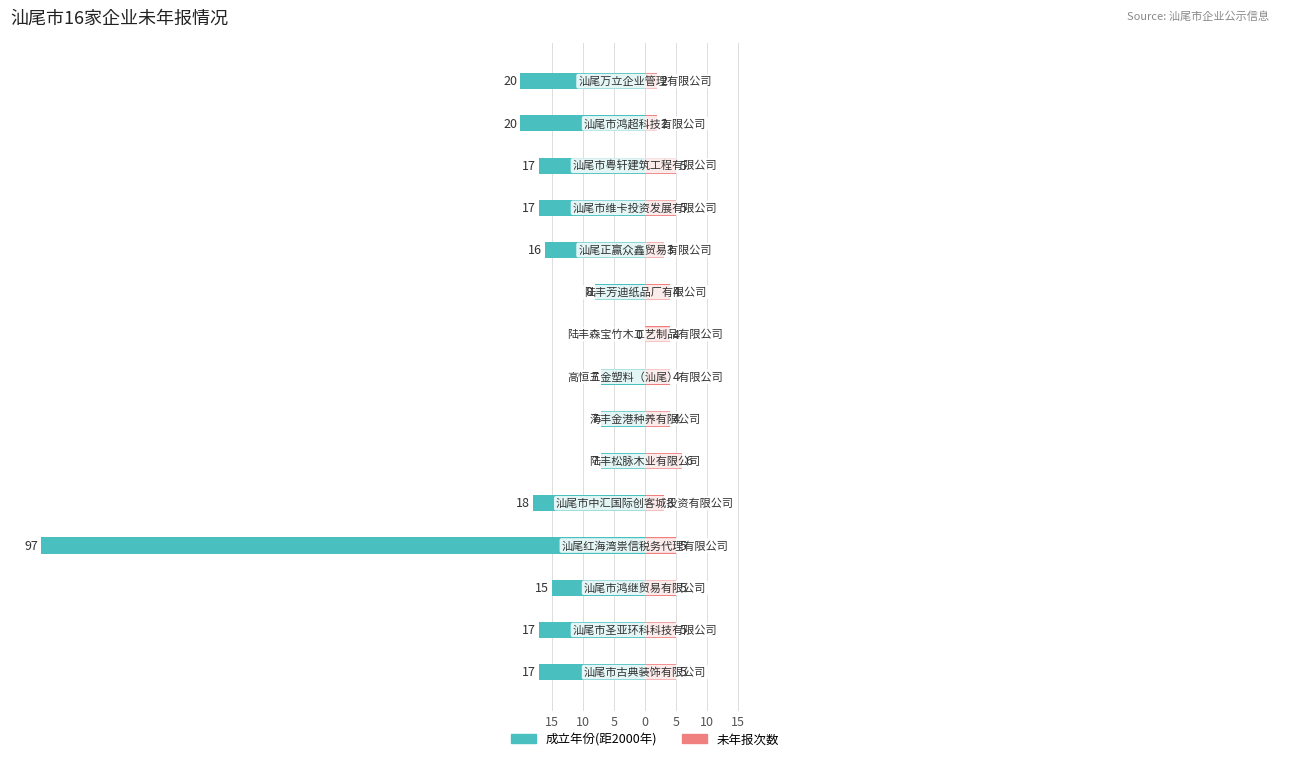

How many data points in 成立年份(距2000年) are above -17?

7